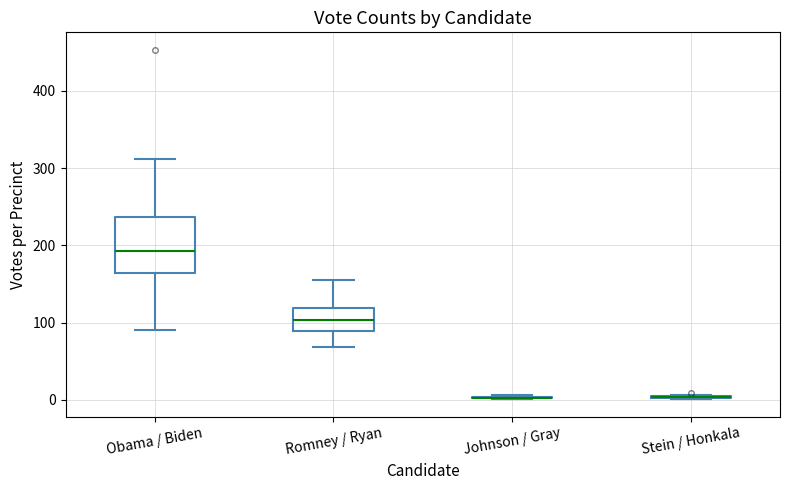

Reading left to right, transcribe this box plot: for each box, give where its median line is, the range the box spans, and where its two whiskers end, as read against the y-axis. The values are not printed on the chart, so give them approximately, as read against the axis.

Obama / Biden: median 190, box 160 to 240, whiskers 90 to 310
Romney / Ryan: median 100, box 90 to 120, whiskers 70 to 160
Johnson / Gray: box collapsed to a line at 0, whiskers 0 to 10
Stein / Honkala: box collapsed to a line at 0, whiskers 0 to 10